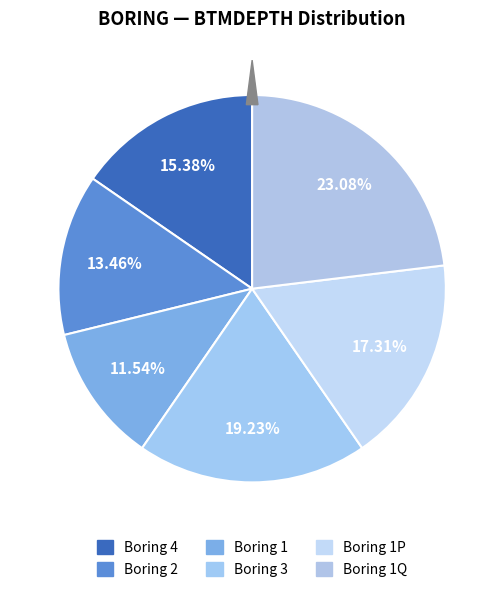

Which has a higher value, 1 or 1P?

1P